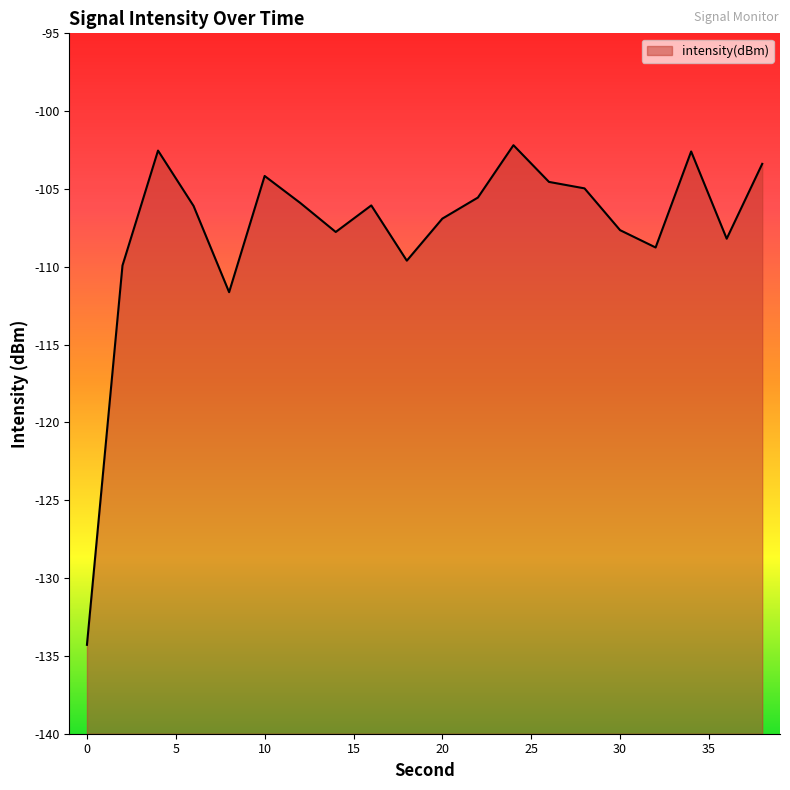

How many data points are less than -106?

11